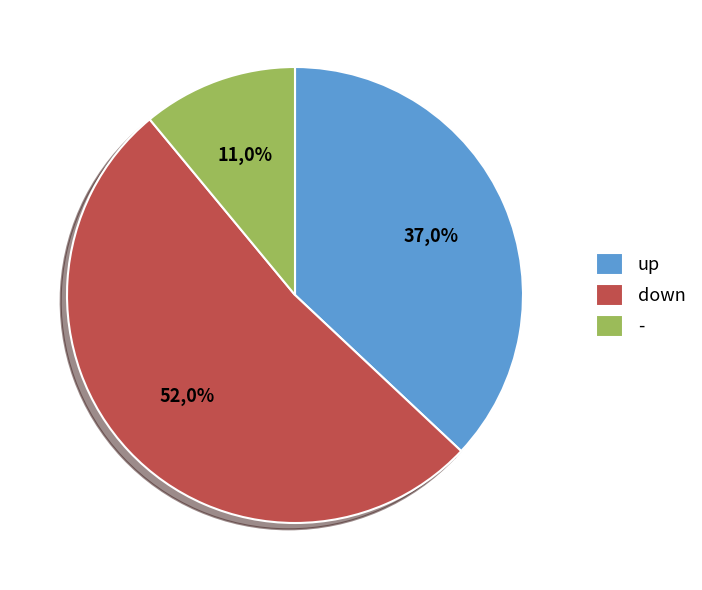

Is there any slice that represents more than half of the pie?

Yes